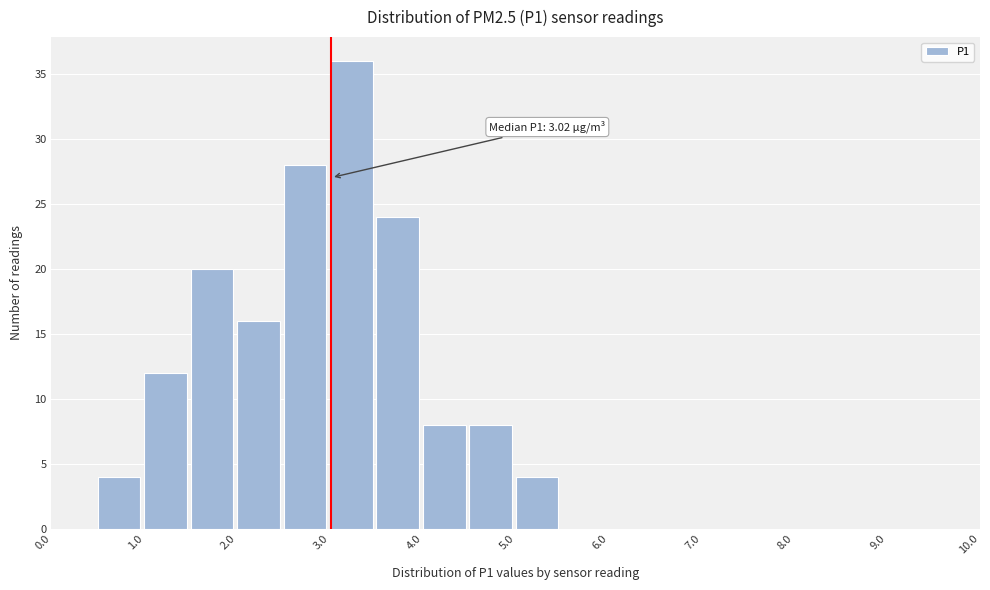

Which range on the x-axis has the tallest bar?

3.0 to 3.5